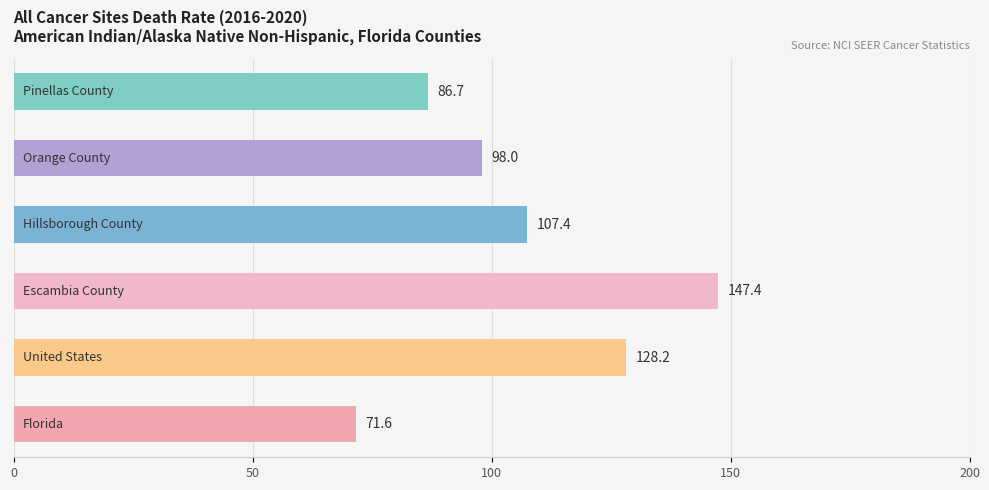

What is the difference between the maximum and minimum values?

75.8